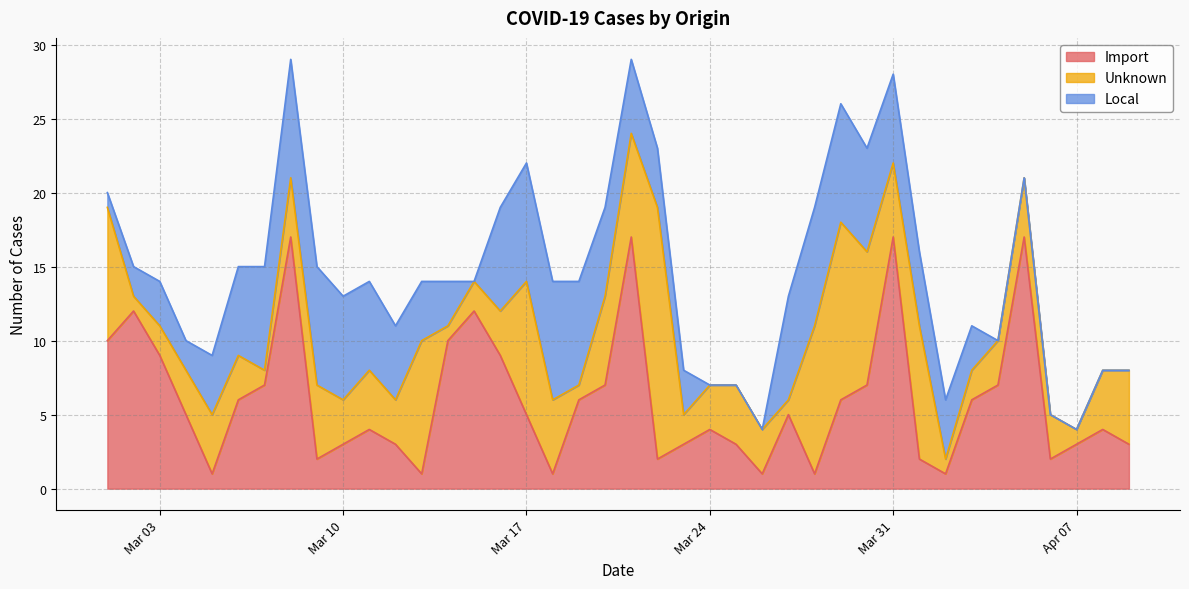

What is the difference between the highest and lowest values at 2020-03-08?

13